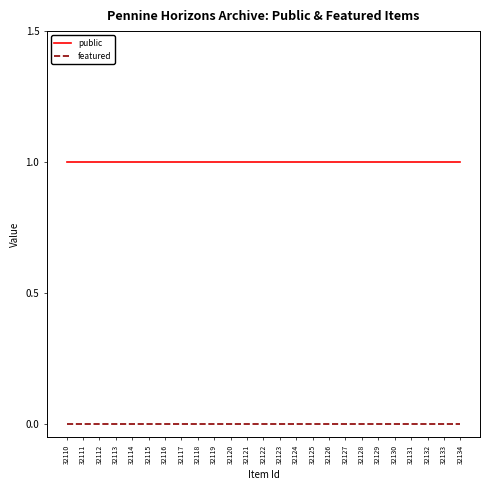

True or false: featured and public cross at least once.

False